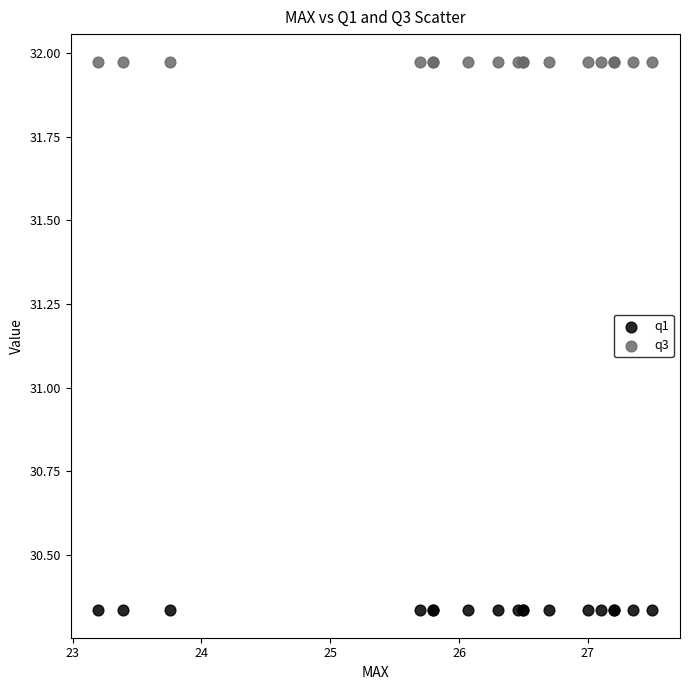

Which series contains the highest Y value?

q3